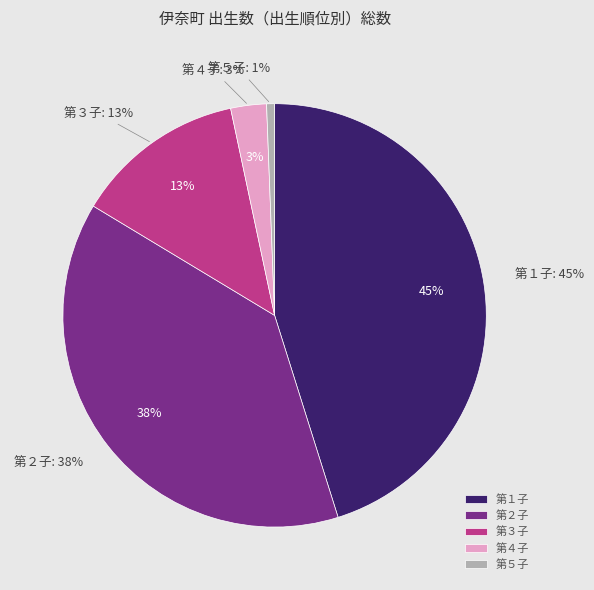

Is the sum of 第１子 and 第３子 greater than half?

Yes